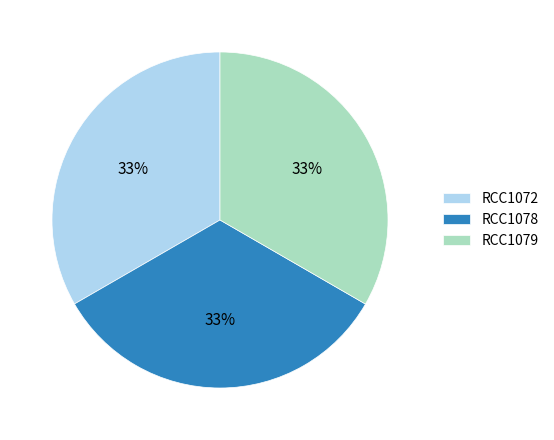

Is it true that RCC1078 is 33% of the pie?

True